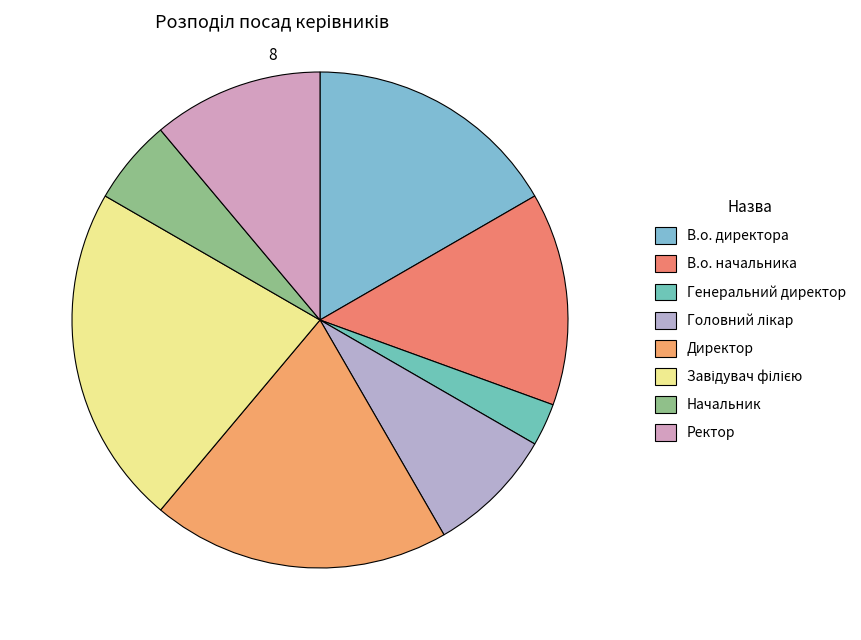

What percentage is NOT represented by В.о. начальника?

86.1%